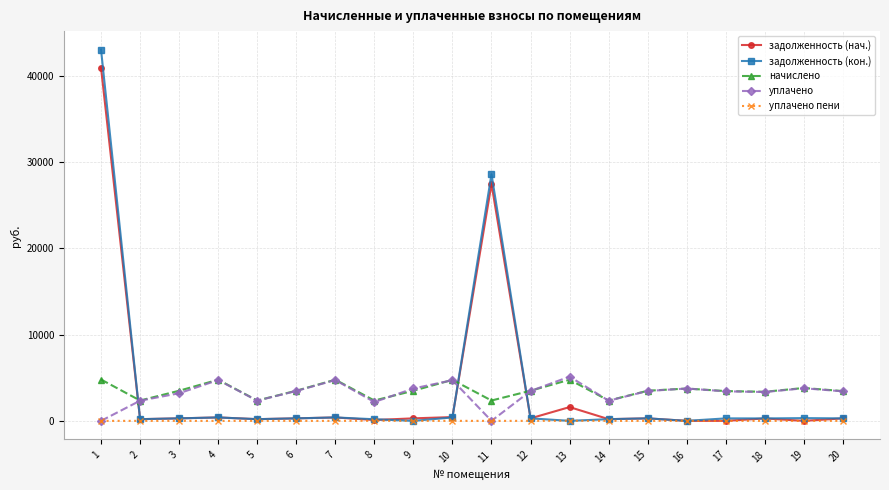

What is the difference between the maximum and minimum values in the уплачено пени series?

11.7